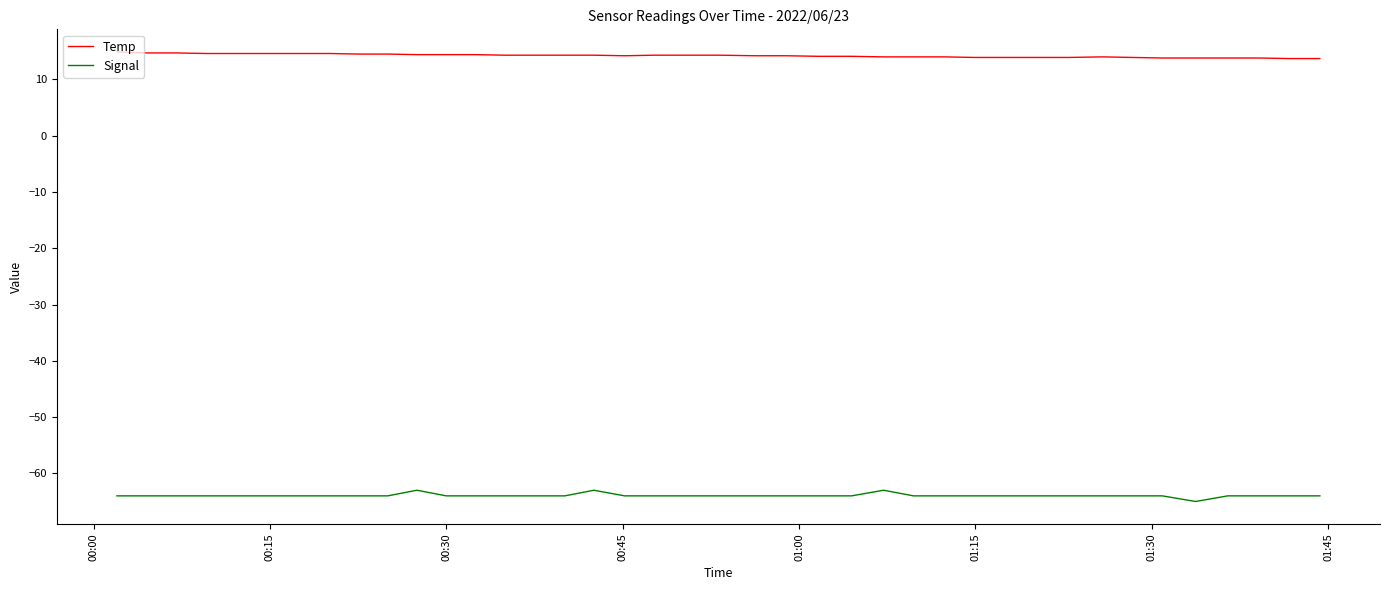

Which series has the largest total across all categories?

Temp